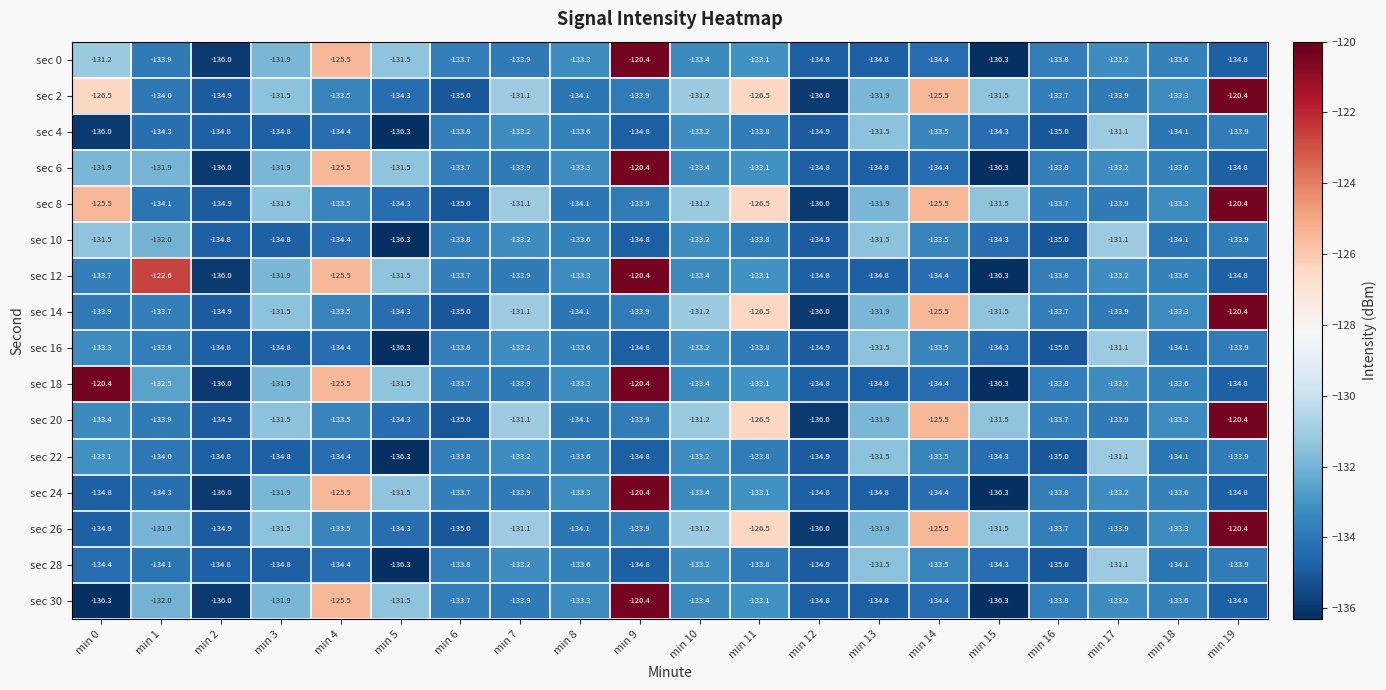

Which series changed the most between min 0 and min 1?

sec 18